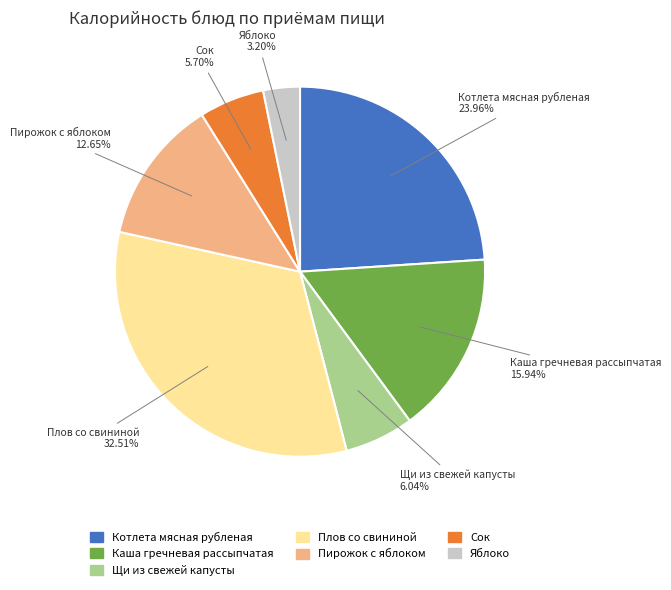

What percentage is the Плов со свининой slice, to the nearest percent?

33%